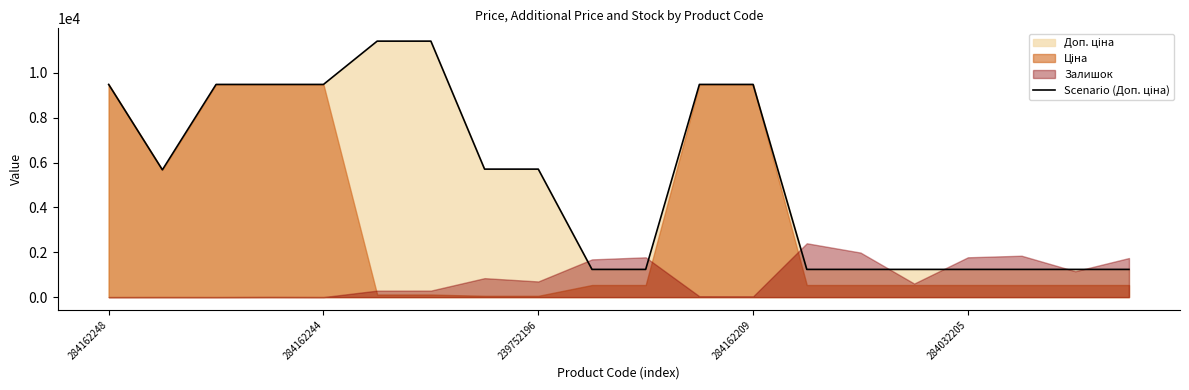

True or false: the data has more than 0 interior local peaks.

False